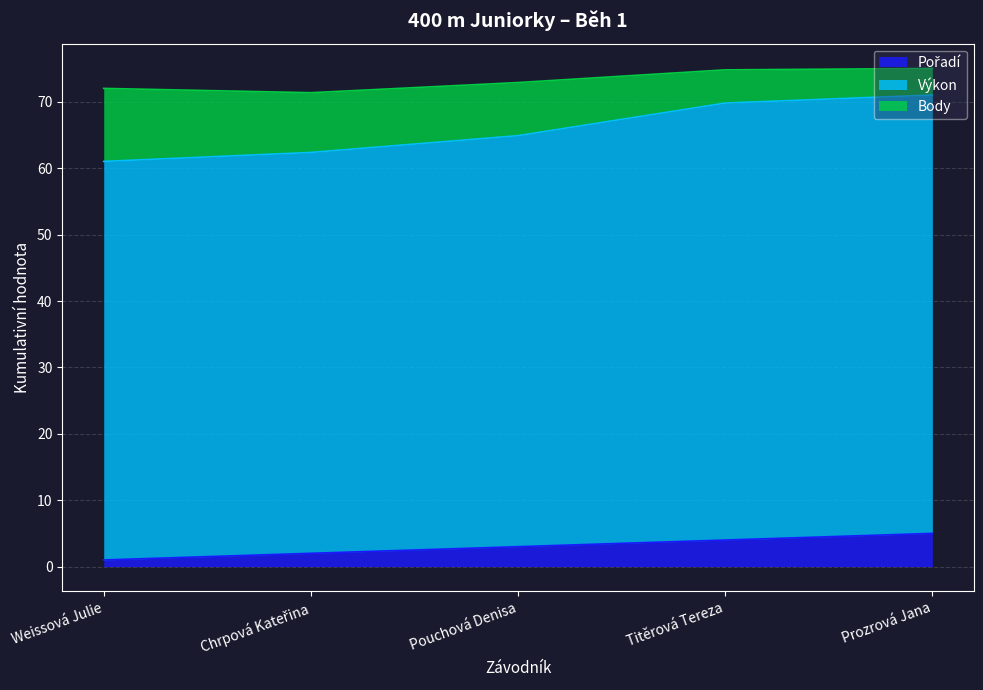

Does the chart display data point markers on the line(s)?

No